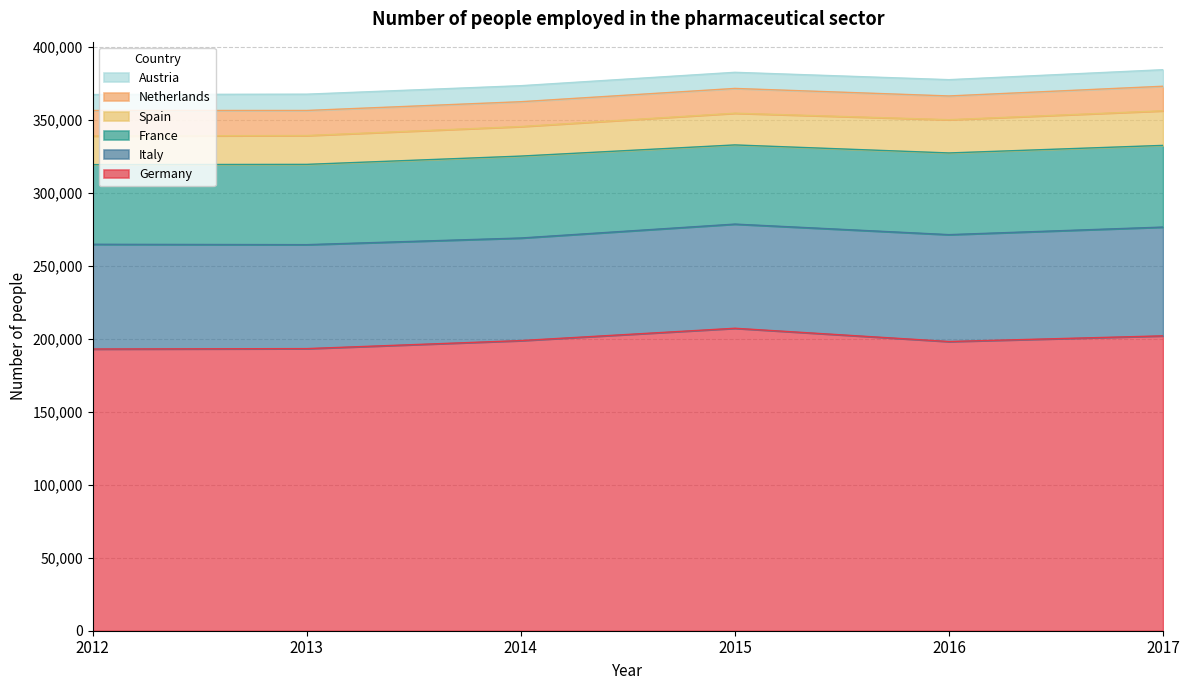

At which category does Netherlands reach its first local valley?

2016